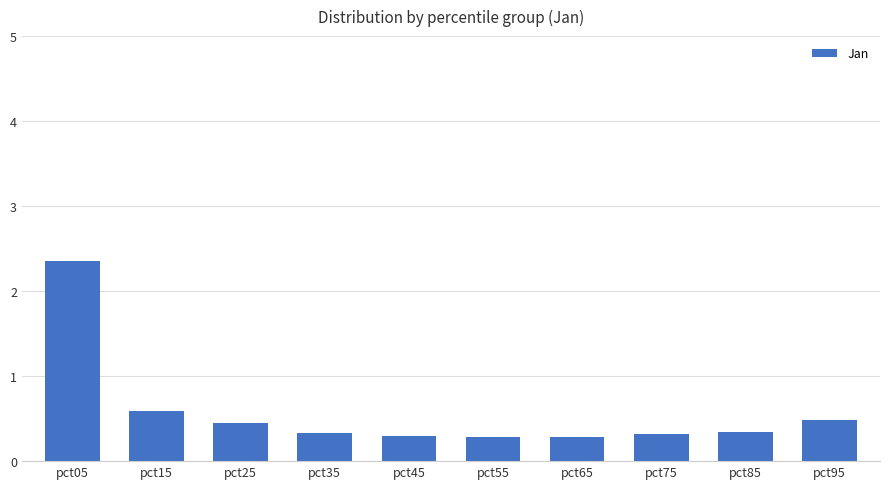

What is the maximum value shown in the chart?

2.3